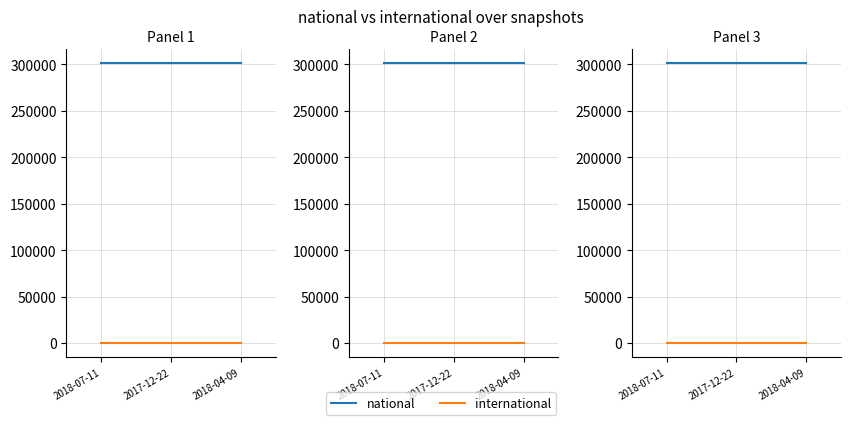

Is the value of national at 2017-12-22 greater than the value of international at 2018-04-09?

Yes